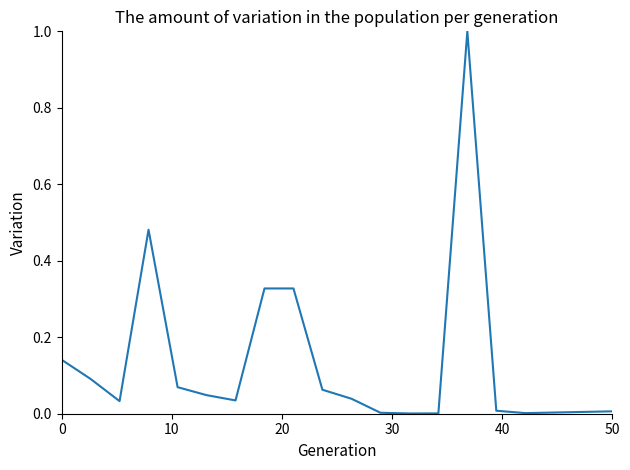

What is the difference between the maximum and minimum values?

1.0